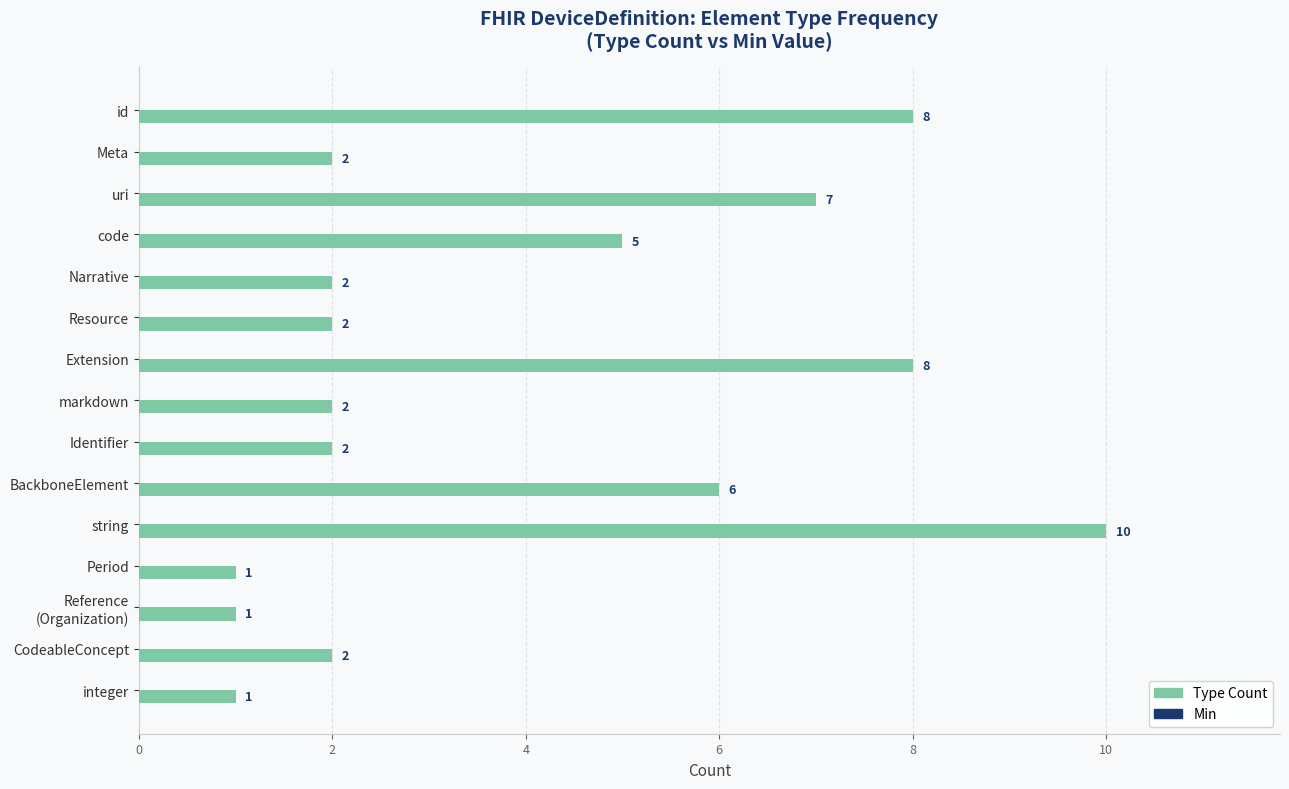

True or false: the data shows 11 at uri.

False